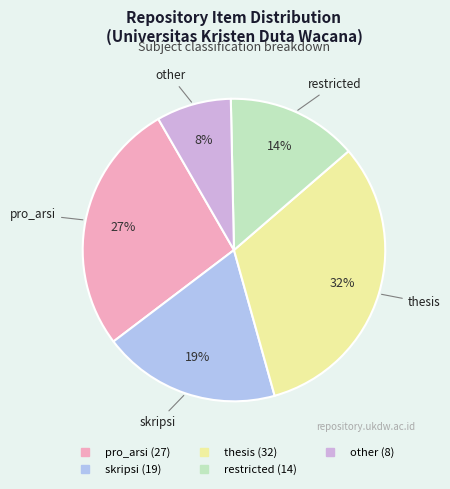

To the nearest percent, what percentage of the pie is other?

8%